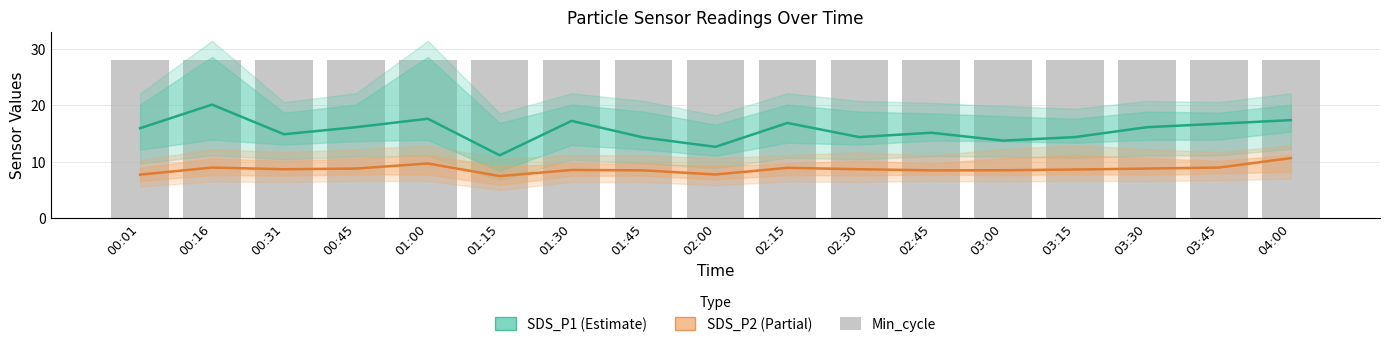

How many distinct data groups are displayed?

3